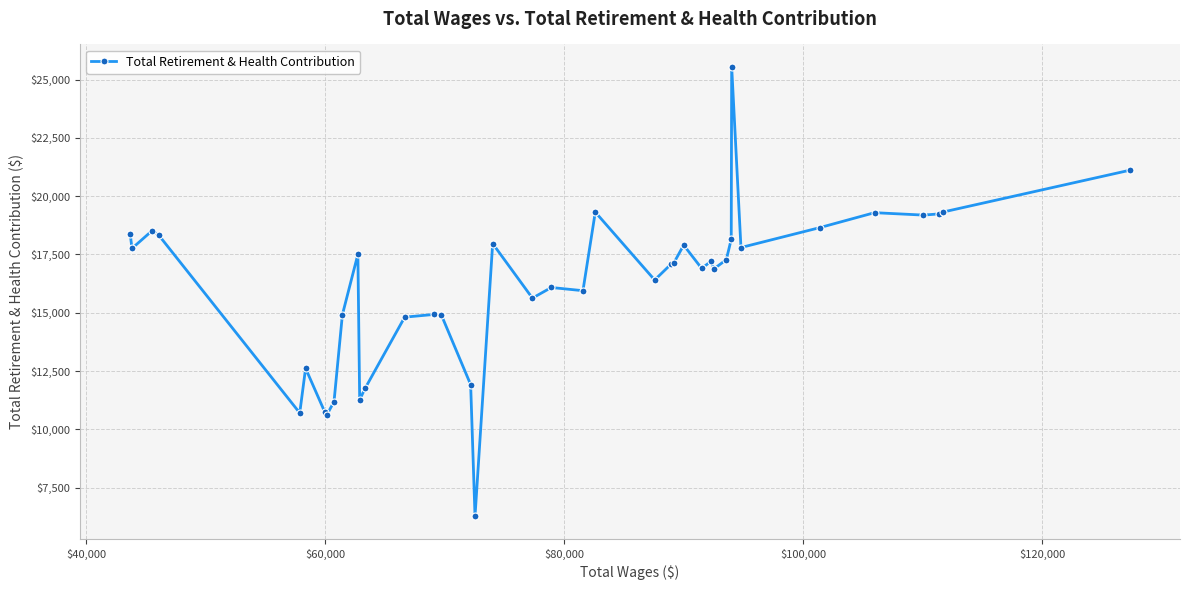

What is the smallest value displayed?

6265